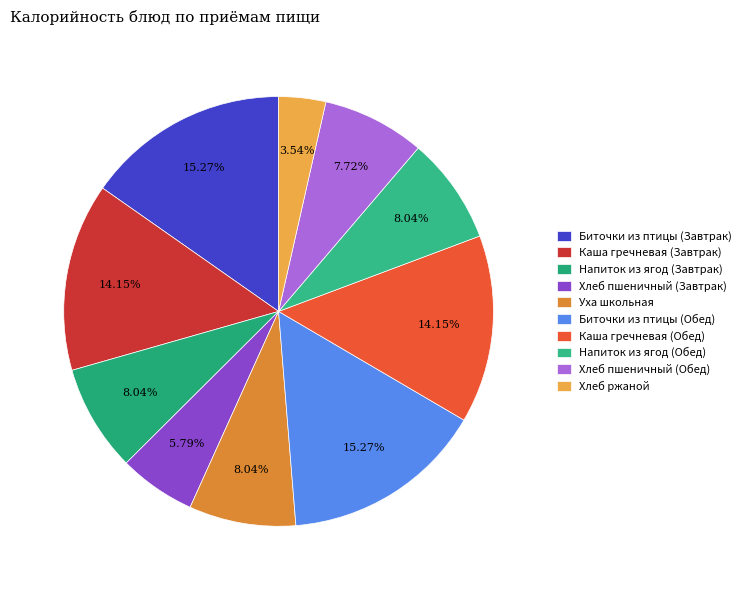

Between Напиток из ягод (Завтрак) and Каша гречневая (Завтрак), which is larger?

Каша гречневая (Завтрак)